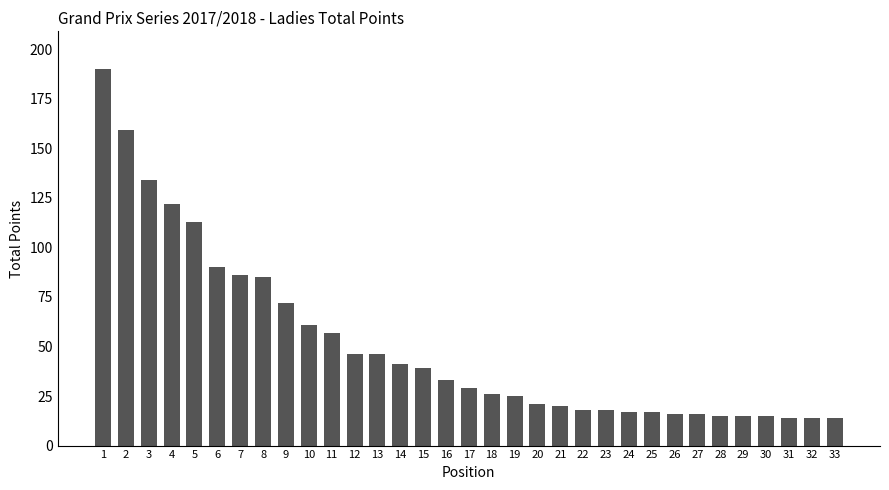

Which has a higher value, 25 or 9?

9